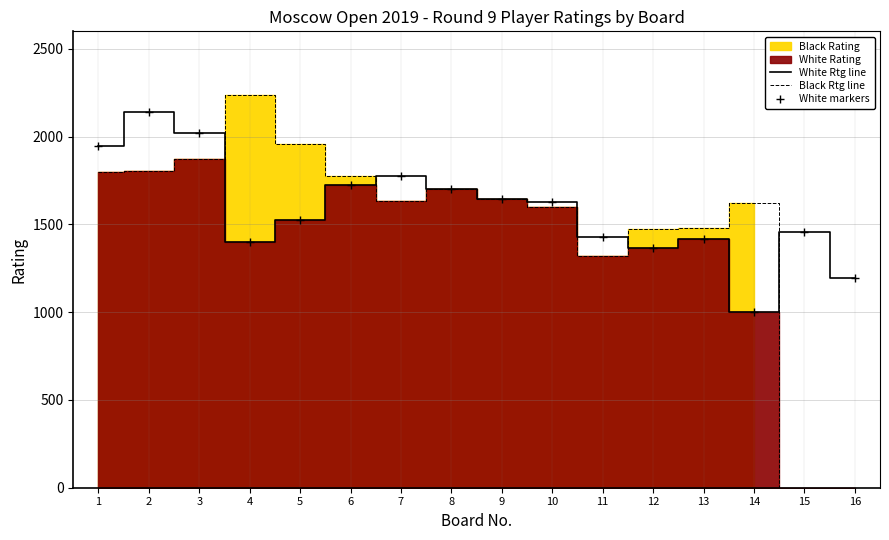

True or false: White Rtg line has a value of 1197 at 16.

True